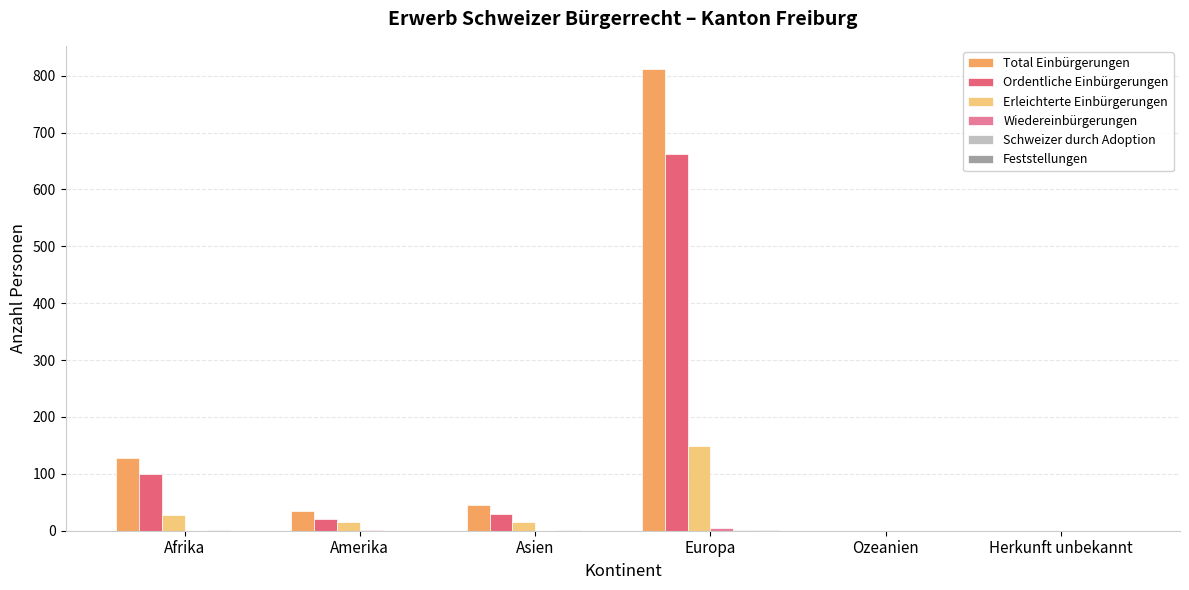

What is the spread (max minus min) of values at Europa?

811